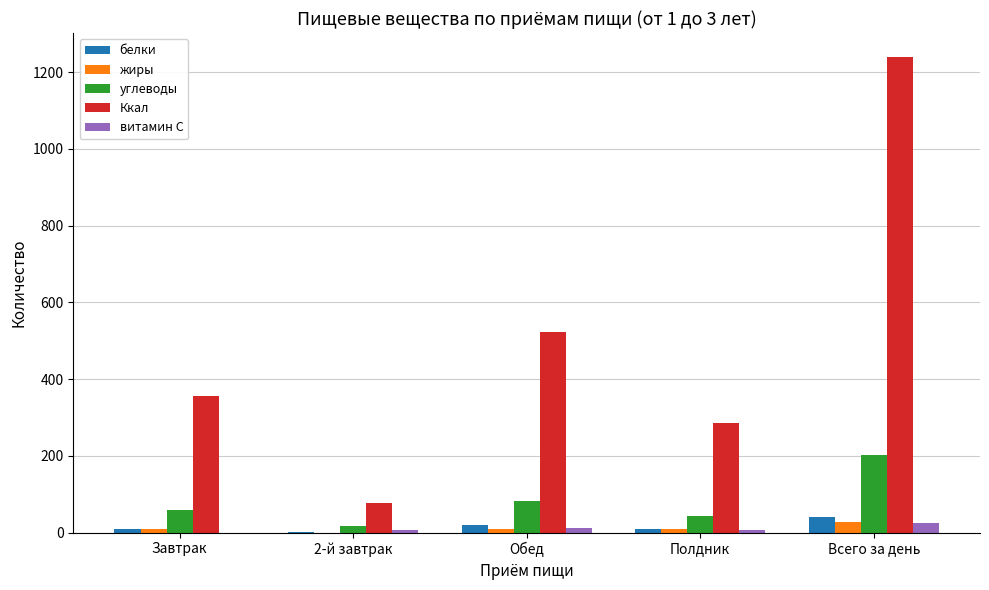

What is the sum of all белки values?

81.1